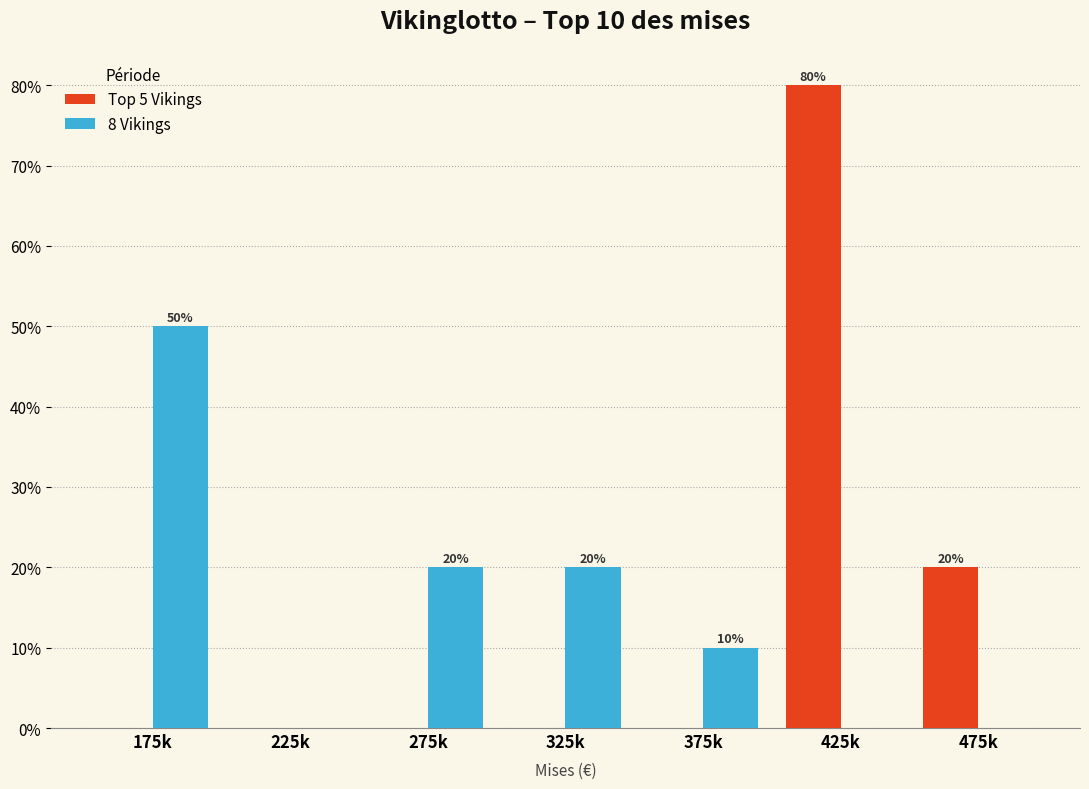

Reading left to right, transcribe all the data shown in this chart.

Top 5 Vikings: 175k=0	225k=0	275k=0	325k=0	375k=0	425k=80	475k=20
8 Vikings: 175k=50	225k=0	275k=20	325k=20	375k=10	425k=0	475k=0